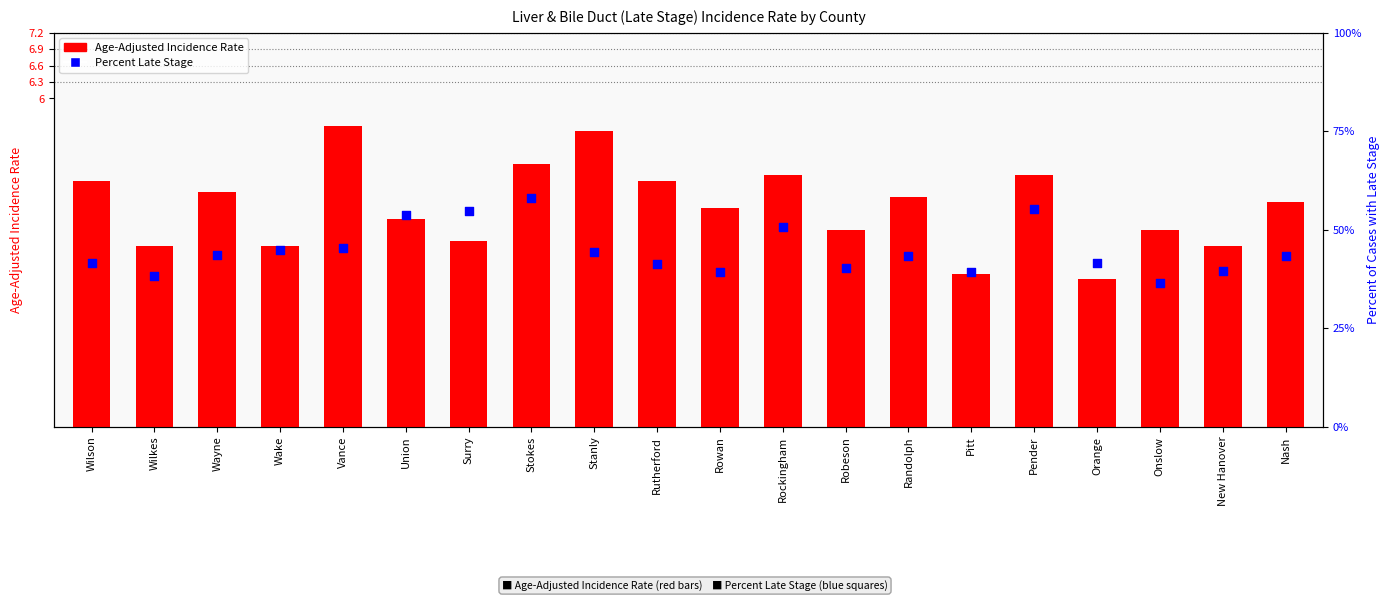

What are all the series names shown in the legend?

Age-Adjusted Incidence Rate, Percent Late Stage